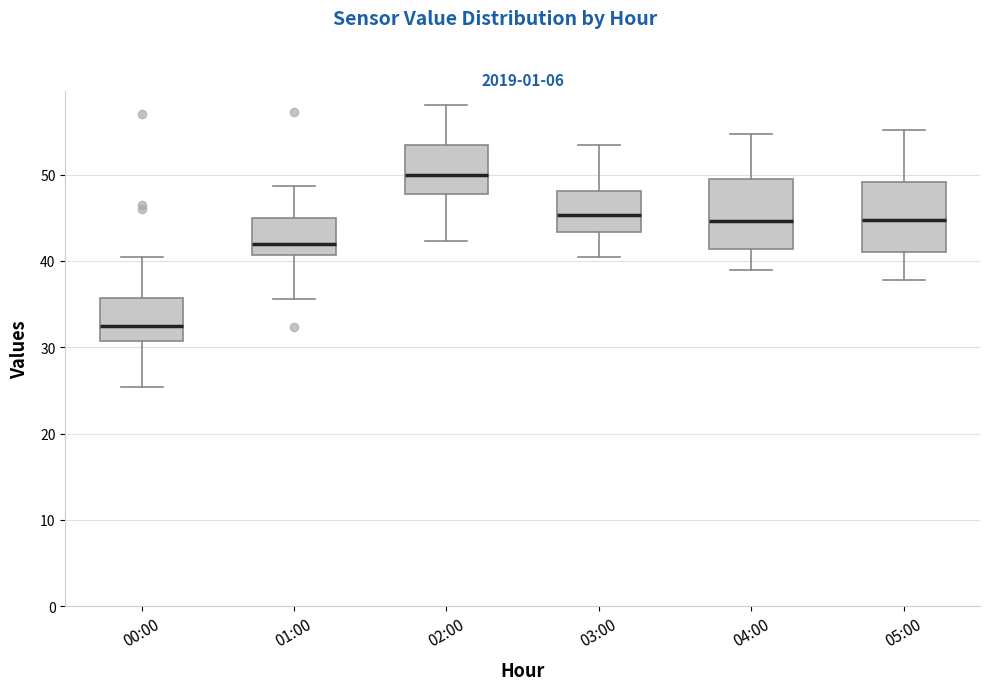

Where is the upper edge of the box for 03:00 on the y-axis? The values are not printed on the chart, so give them approximately, as read against the axis.

48